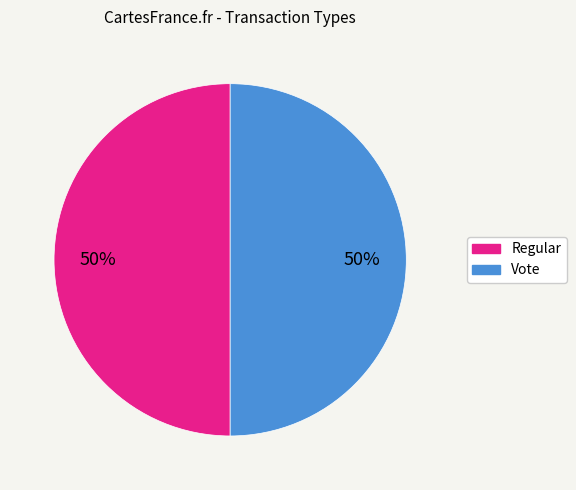

How many slices are in this pie chart?

2